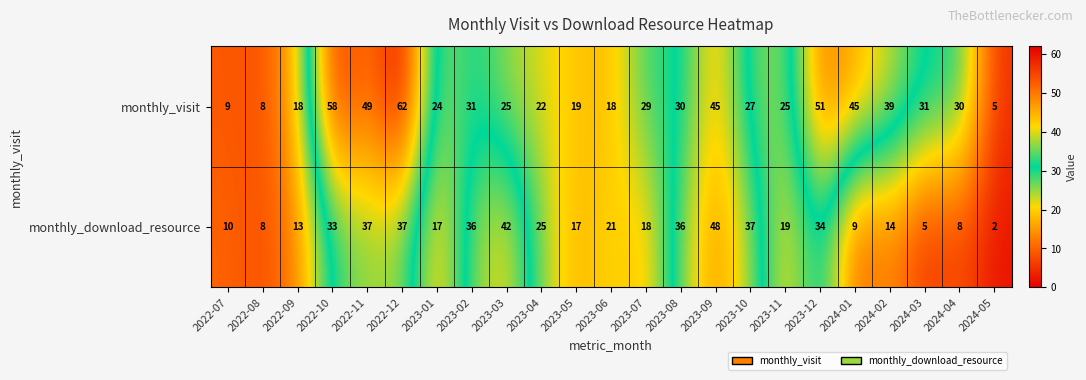

Which series has the largest total across all categories?

monthly_visit